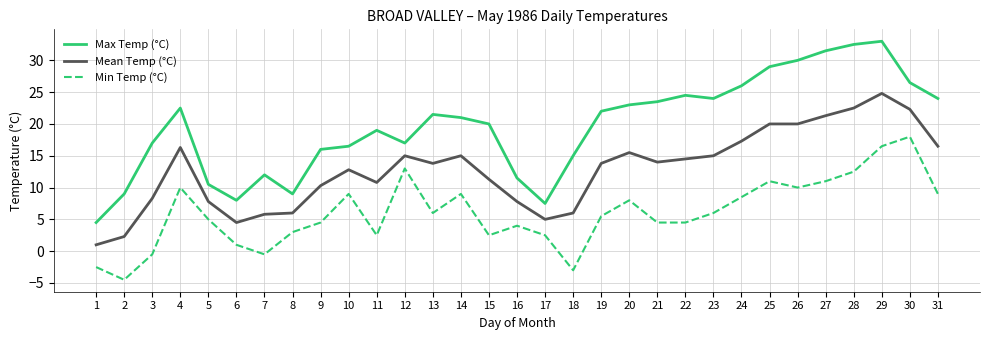

At how many categories does at least one series exceed 10?

26